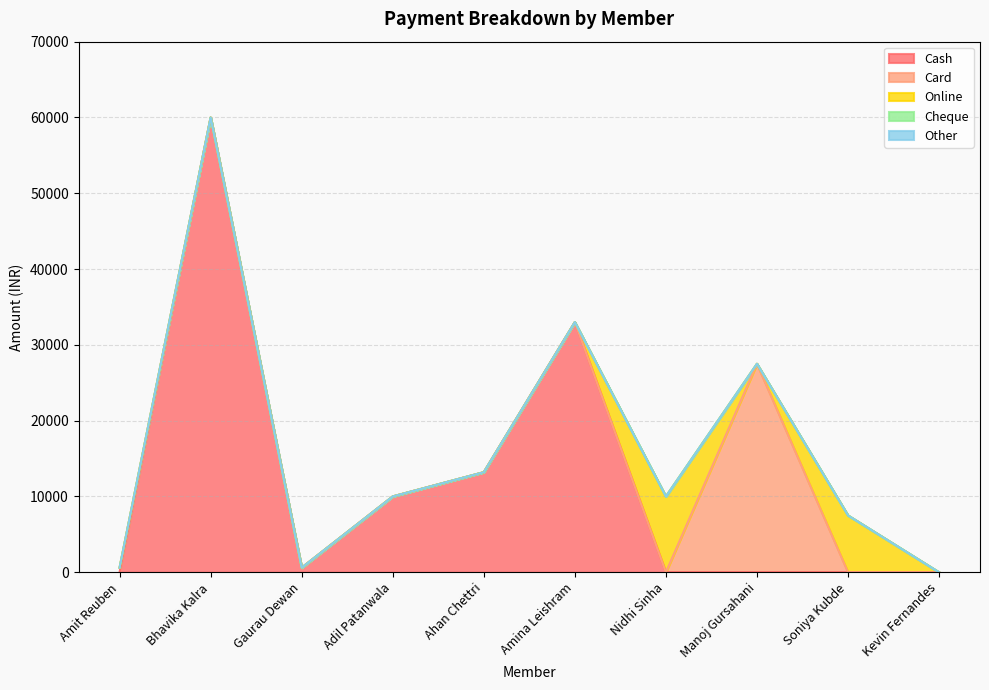

At how many categories does at least one series exceed 25721?

3